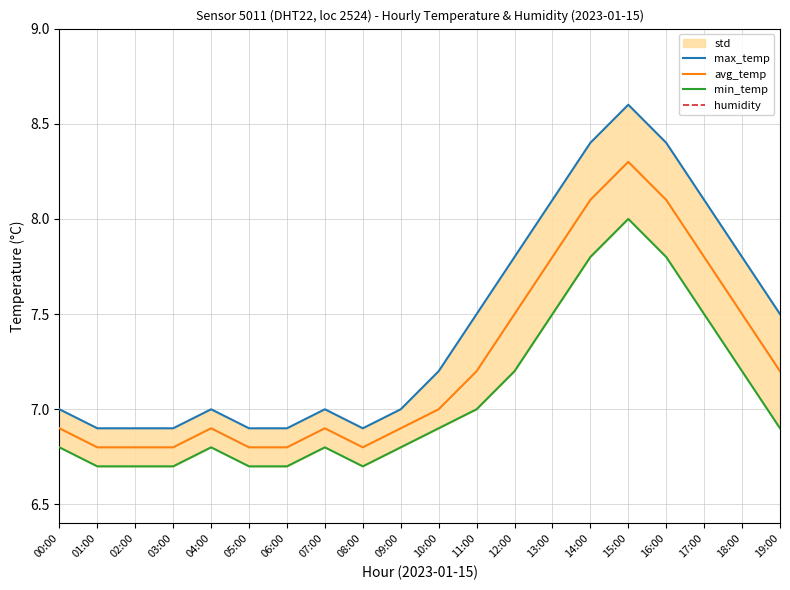

Between 04:00 and 16:00, which series saw the biggest shift?

max_temp